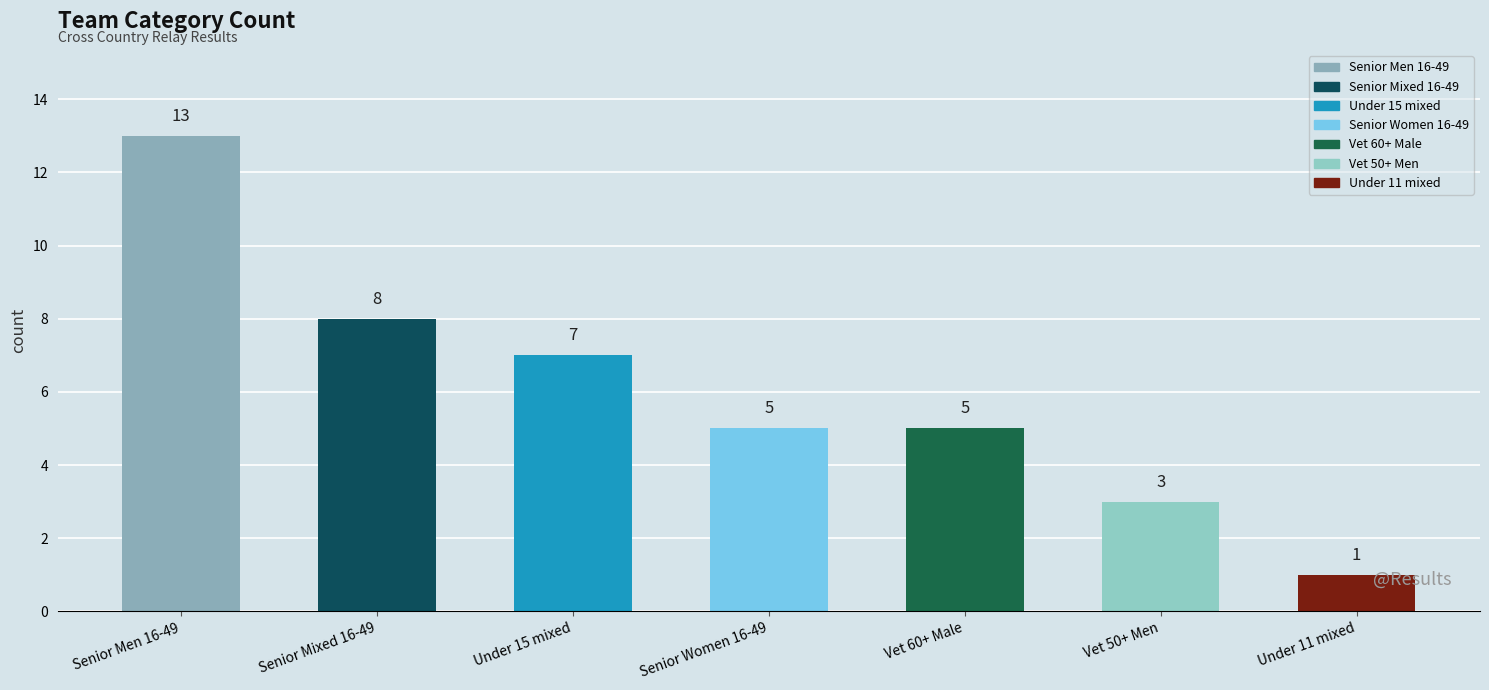

What is the sum of all values?

42